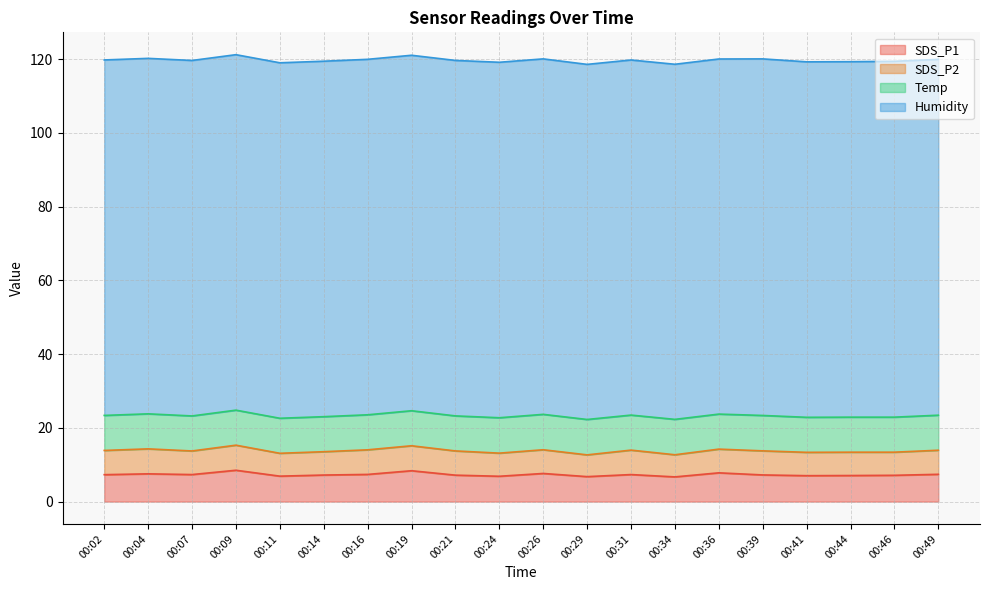

How many lines are shown in the chart?

4